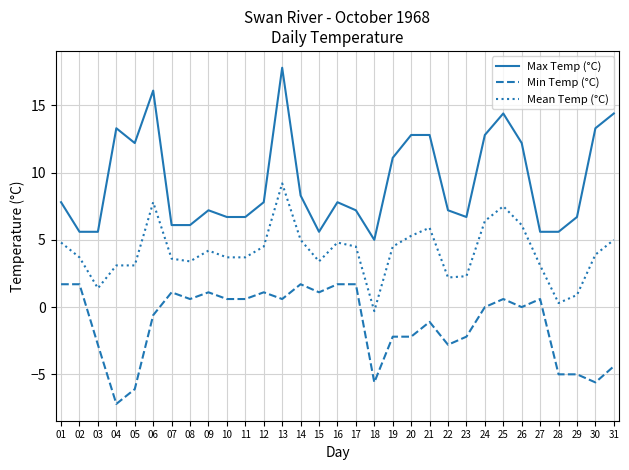

What is the approximate value of Max Temp (°C) at 31?

14.4